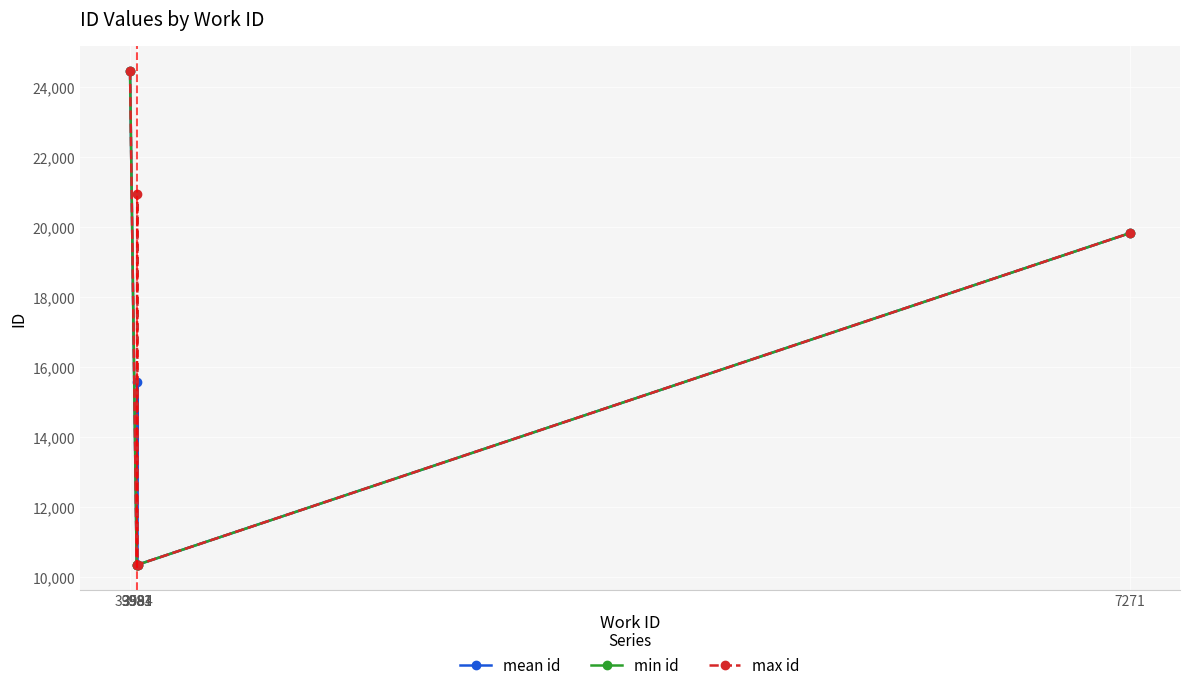

What is the difference between the min id values at 7271 and 3983?

9471.0